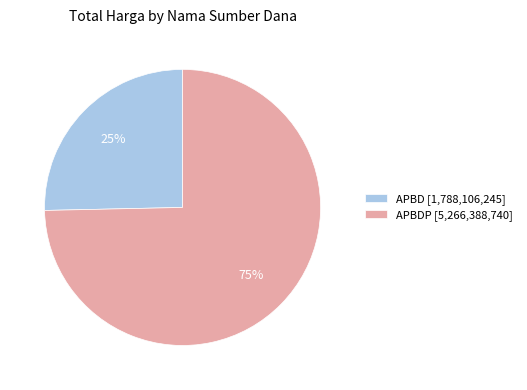

Rank the categories by value from lowest to highest.

APBD [1,788,106,245], APBDP [5,266,388,740]